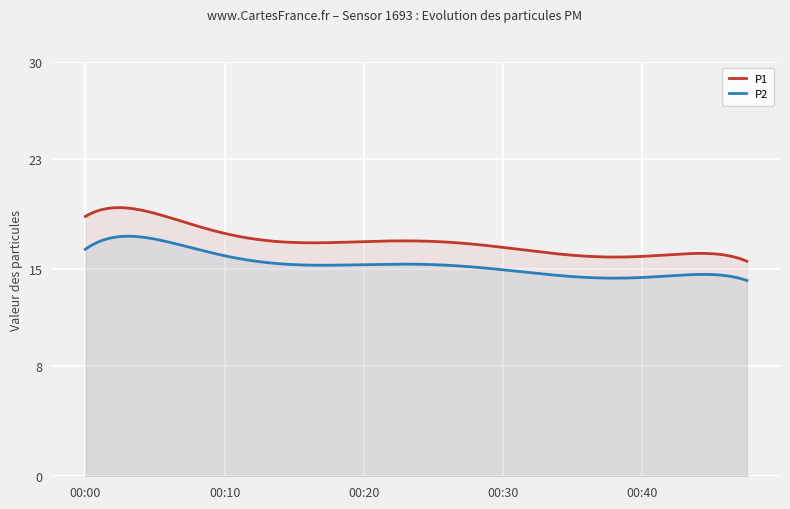

How many lines are shown in the chart?

2